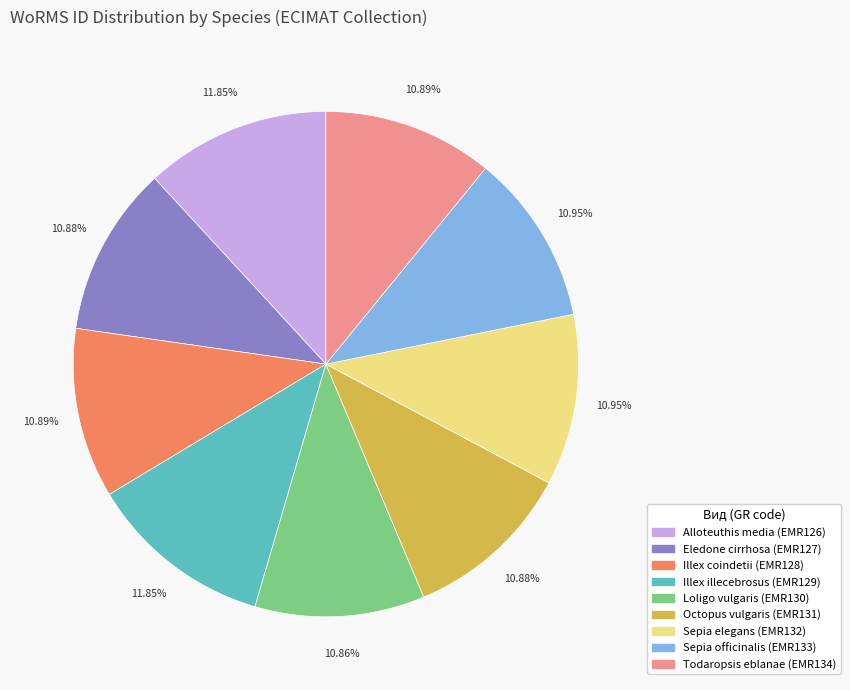

True or false: Sepia elegans accounts for 11% of the total.

True